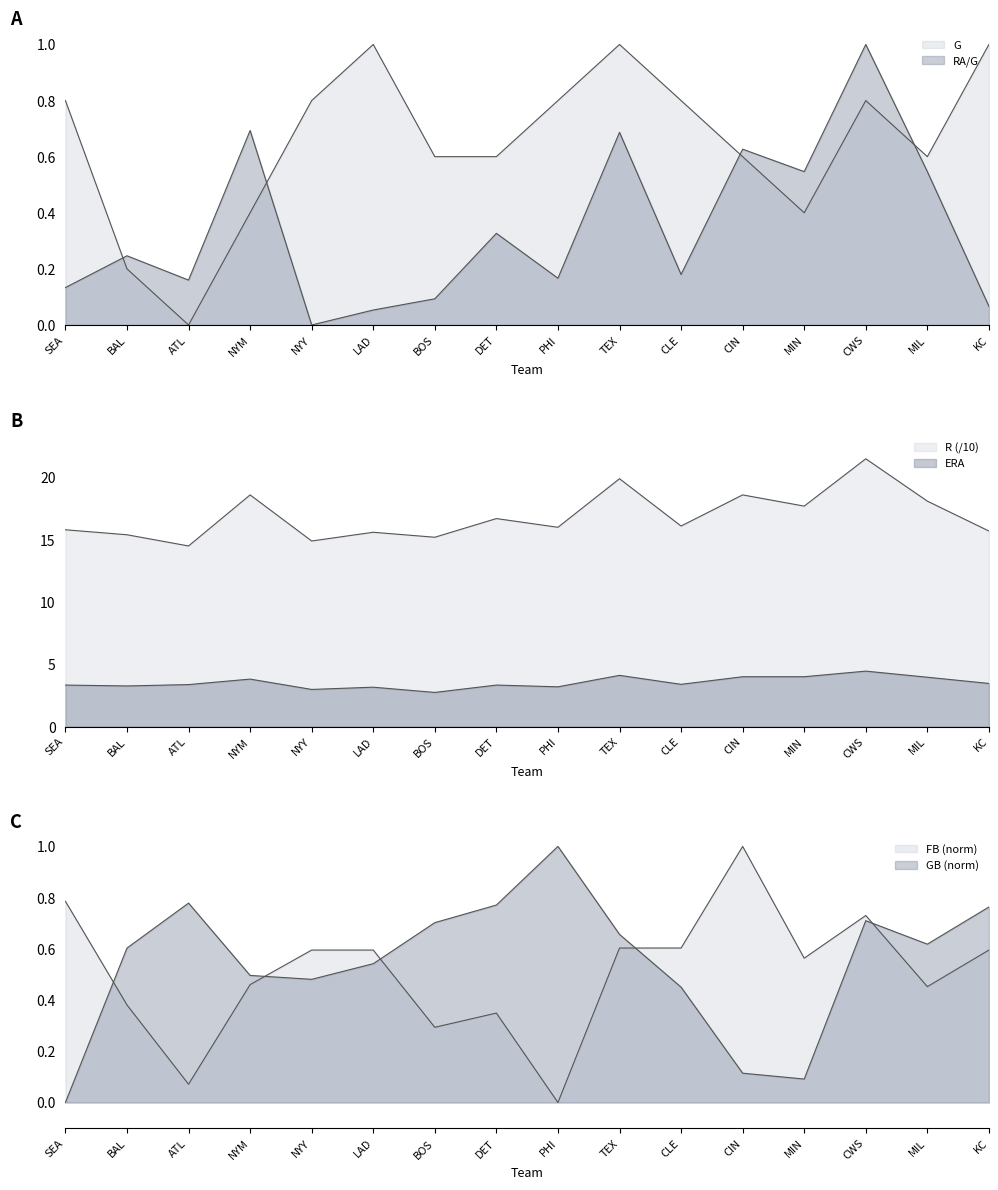

In RA/G, how many points are higher than both neighbors (excluding endpoints)?

6